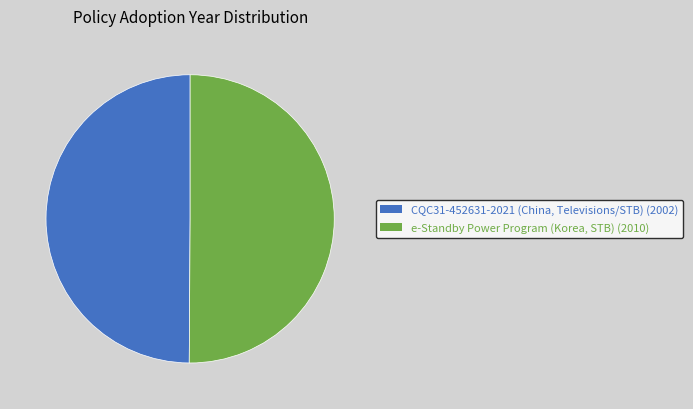

Approximately how many times larger is the value at CQC31-452631-2021 (China, Televisions/STB) compared to e-Standby Power Program (Korea, STB)?

1.0